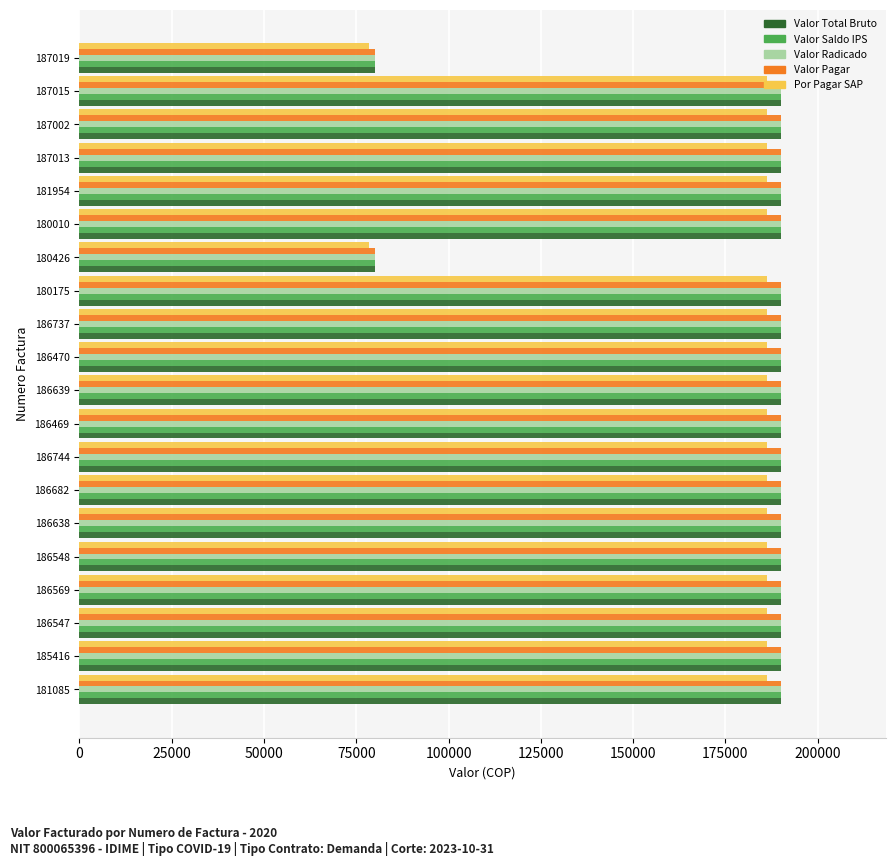

What is the greatest value displayed?

190000